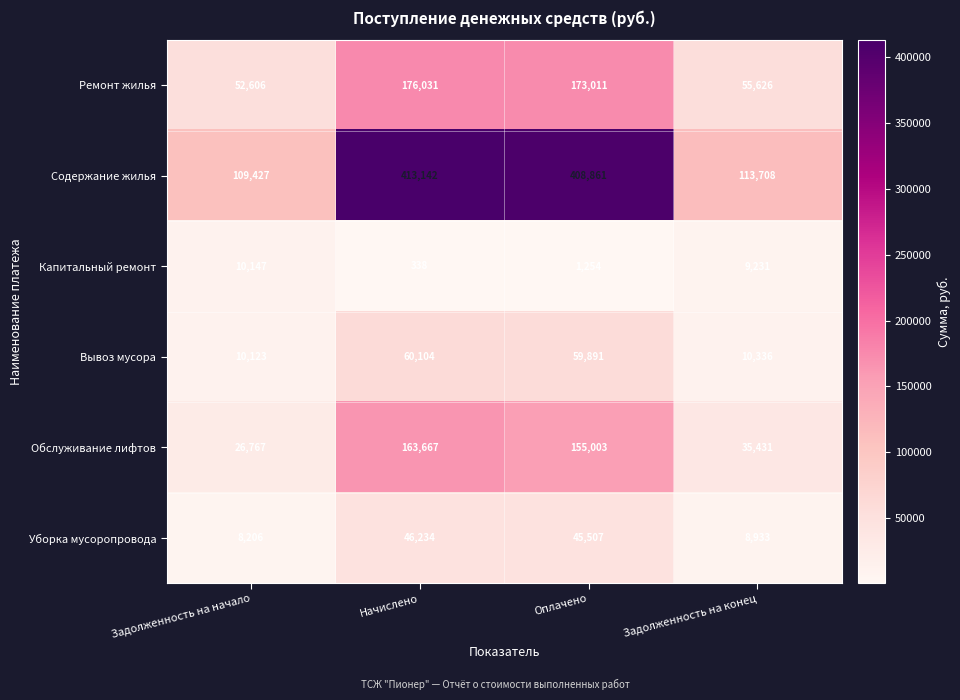

What is the total value across all series at Начислено?

859516